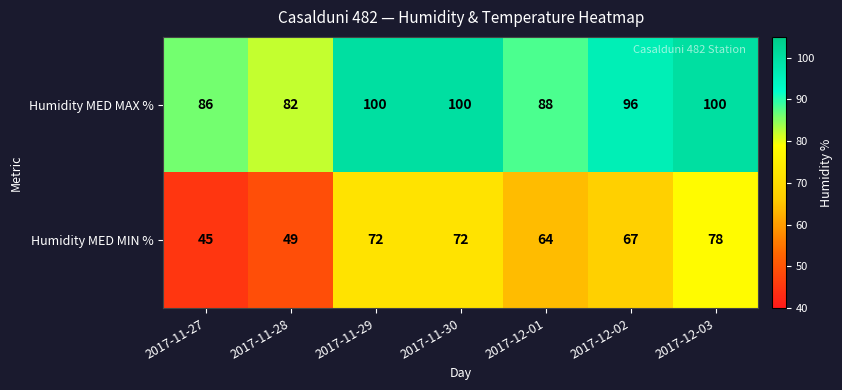

The Humidity MED MAX % series shows 100 at 2017-11-30. True or false?

True